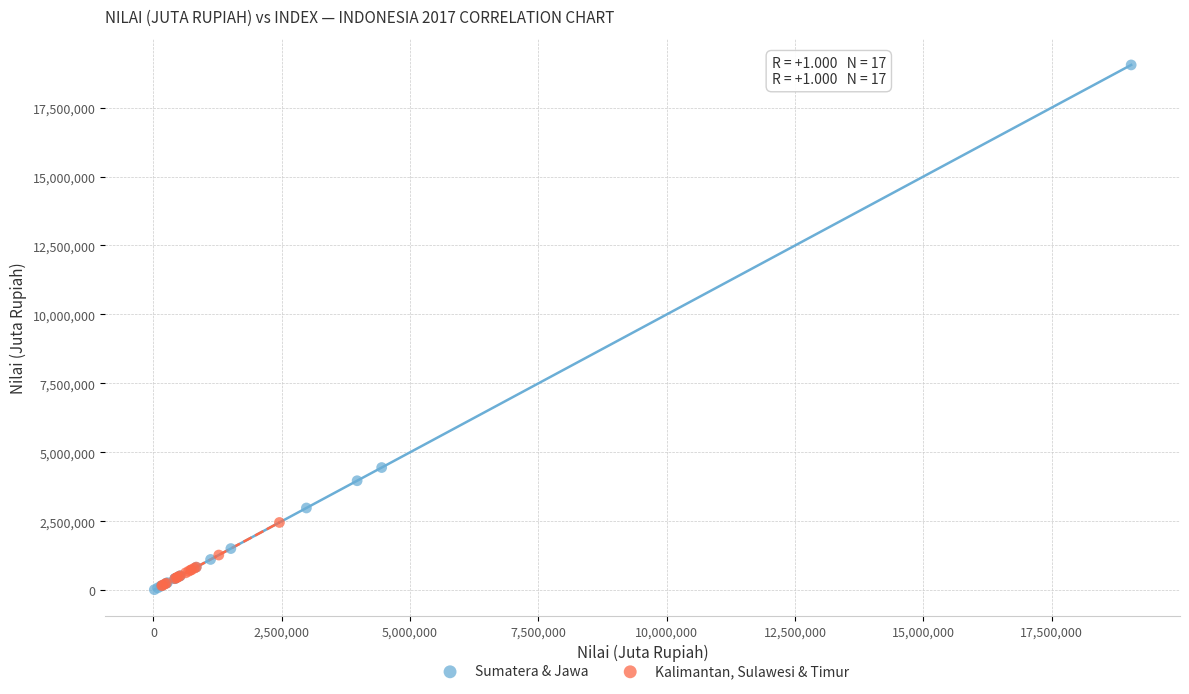

Which series has the largest Y range (max minus min)?

Sumatera & Jawa